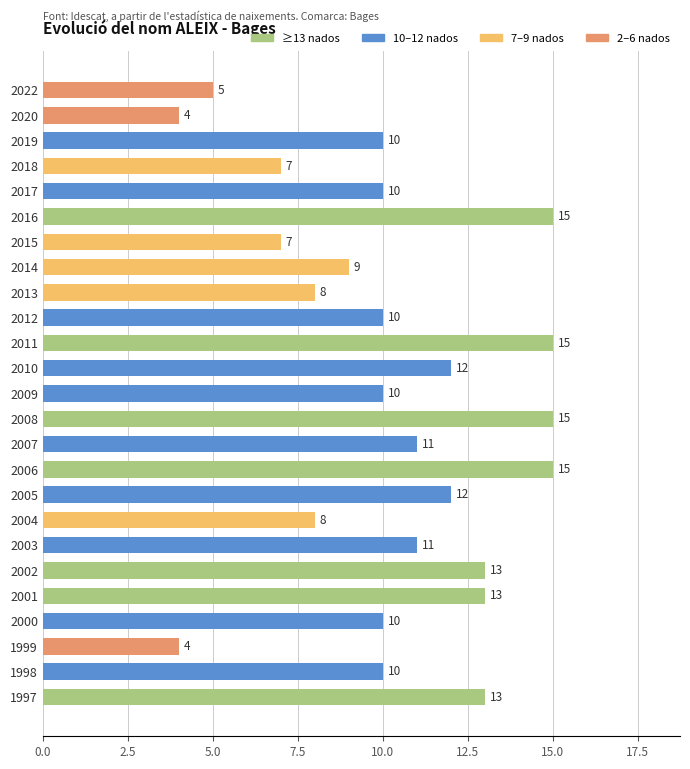

What is the value of the 25th bar from the top?

13